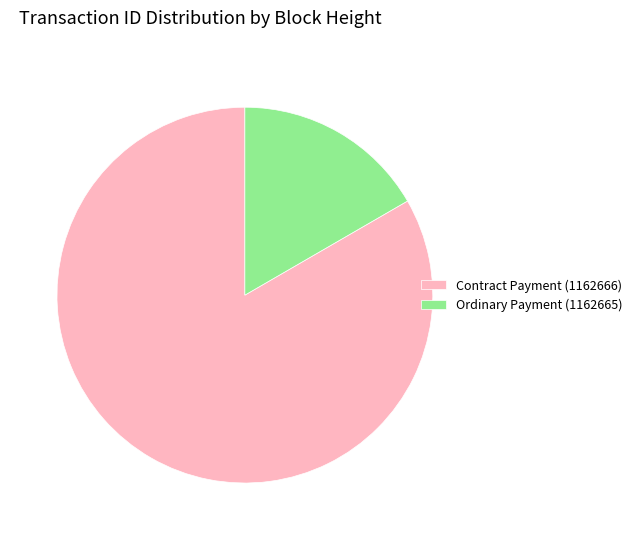

Do Contract Payment (1162666) and Ordinary Payment (1162665) together represent more than half of the pie?

Yes